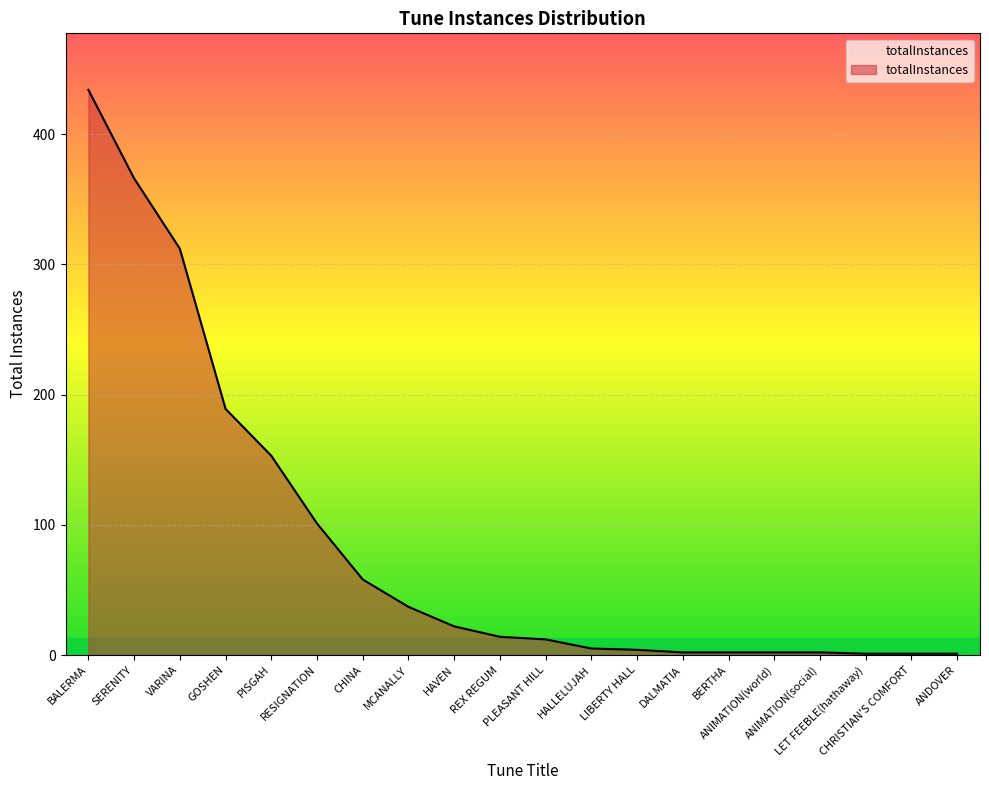

Does the chart display data point markers on the line(s)?

No